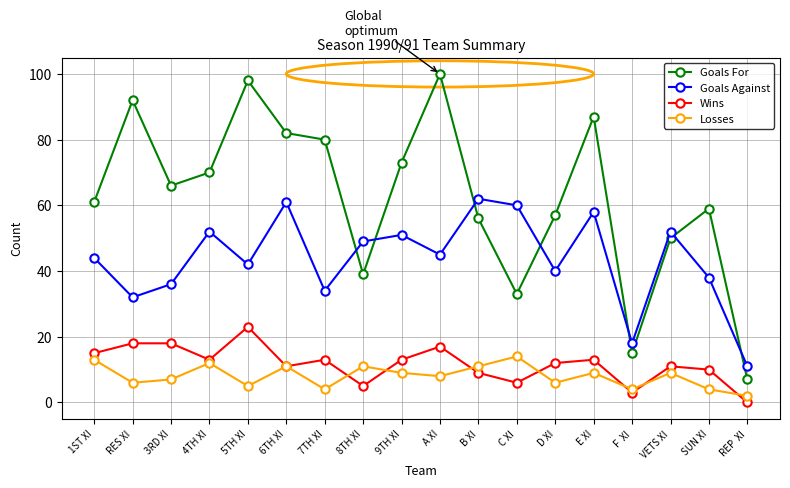

At B XI, list the series in order from largest to smallest.

Goals Against, Goals For, Losses, Wins